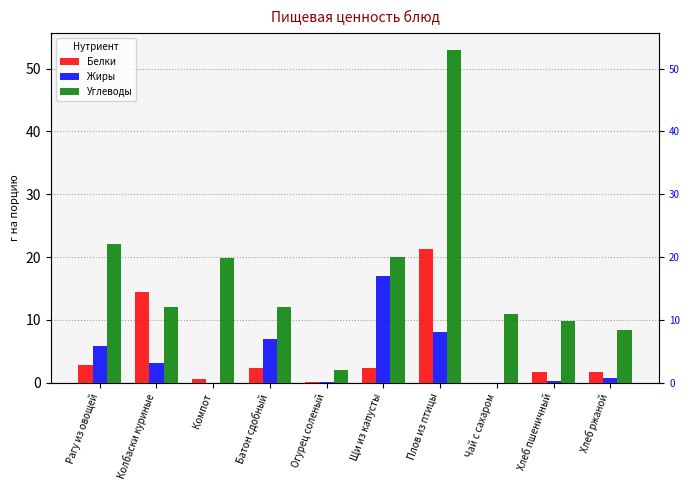

The value of Белки at Рагу из овощей is 0.6. True or false?

False